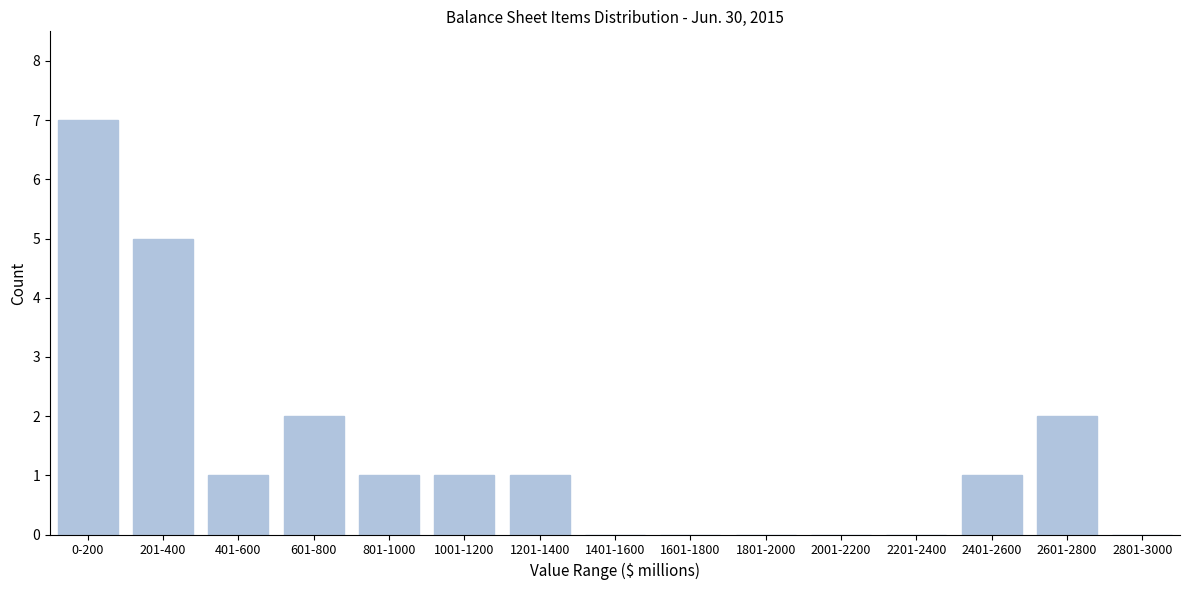

Reading left to right, list all the values displayed in this chart.

0-200=7	201-400=5	401-600=1	601-800=2	801-1000=1	1001-1200=1	1201-1400=1	1401-1600=0	1601-1800=0	1801-2000=0	2001-2200=0	2201-2400=0	2401-2600=1	2601-2800=2	2801-3000=0